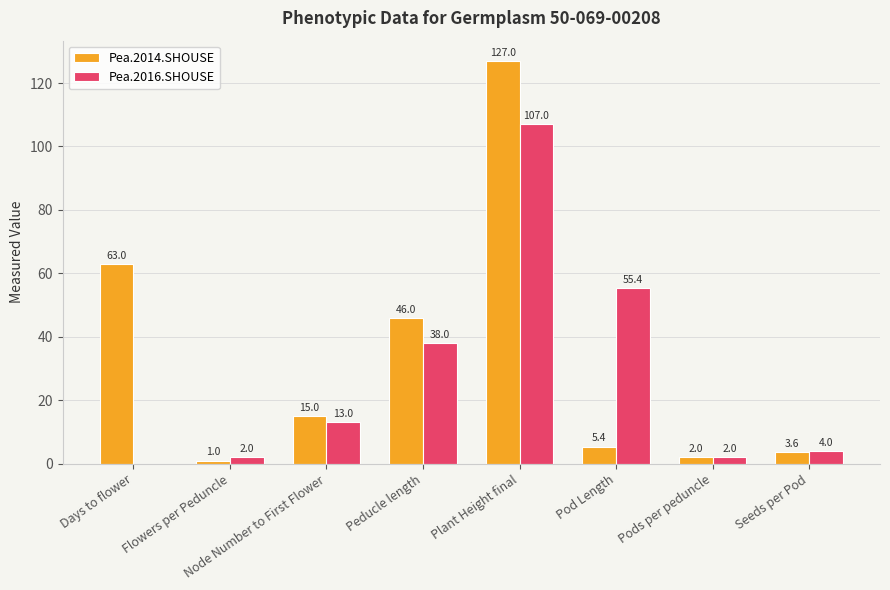

What is the difference between the Pea.2016.SHOUSE values at Node Number to First Flower and Seeds per Pod?

9.0